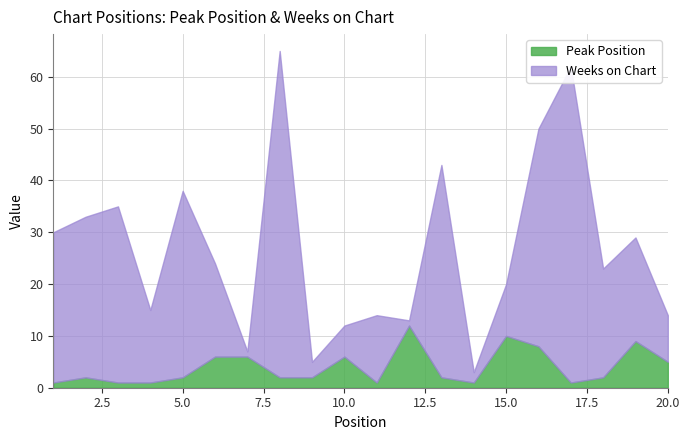

What is the smallest value displayed?

1